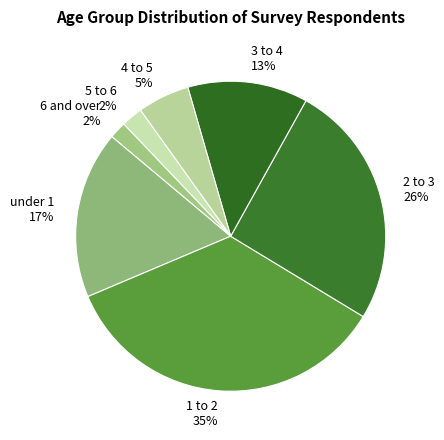

The 2 to 3 slice represents 16% of the pie. True or false?

False